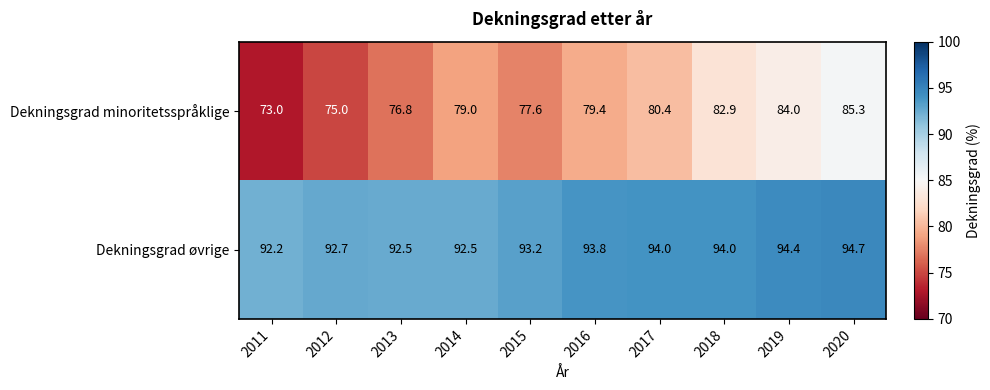

Reading right to left, list all the values displayed in this chart.

Dekningsgrad minoritetsspråklige: 2020=85.3	2019=84.0	2018=82.9	2017=80.4	2016=79.4	2015=77.6	2014=79.0	2013=76.8	2012=75.0	2011=73.0
Dekningsgrad øvrige: 2020=94.7	2019=94.4	2018=94.0	2017=94.0	2016=93.8	2015=93.2	2014=92.5	2013=92.5	2012=92.7	2011=92.2